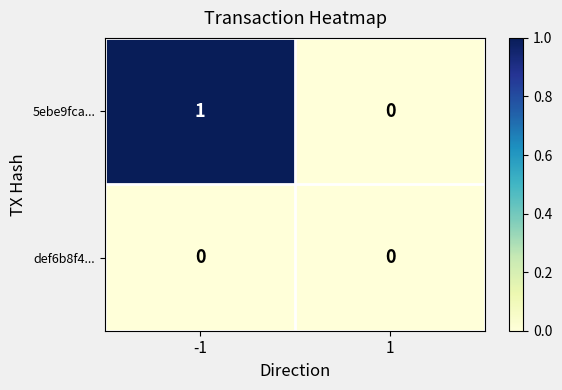

List the series in order of their overall mean, lowest first.

def6b8f4..., 5ebe9fca...